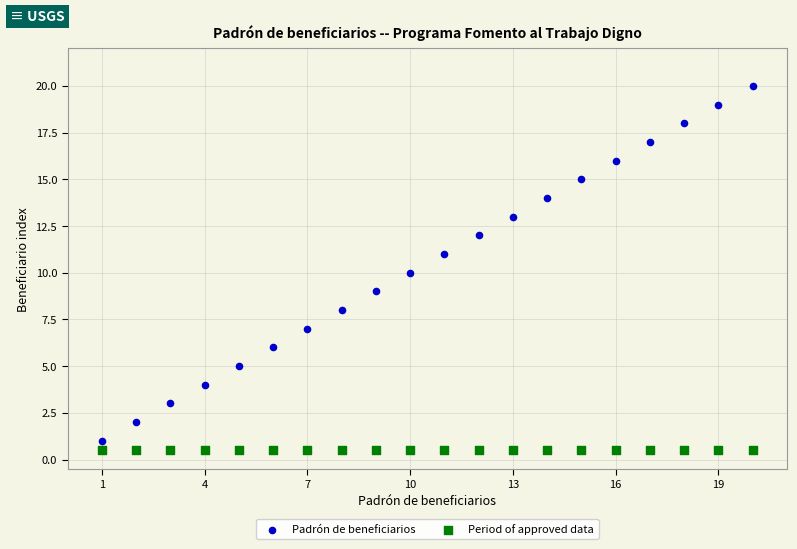

What are all the series names shown in the legend?

Padrón de beneficiarios, Period of approved data